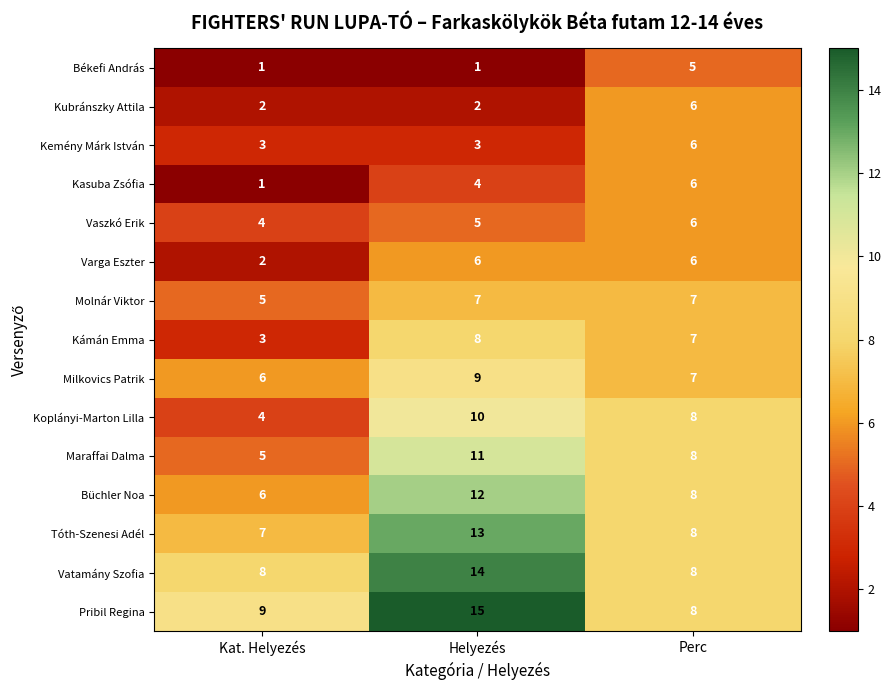

Is it true that Molnár Viktor equals 7 at Helyezés?

True